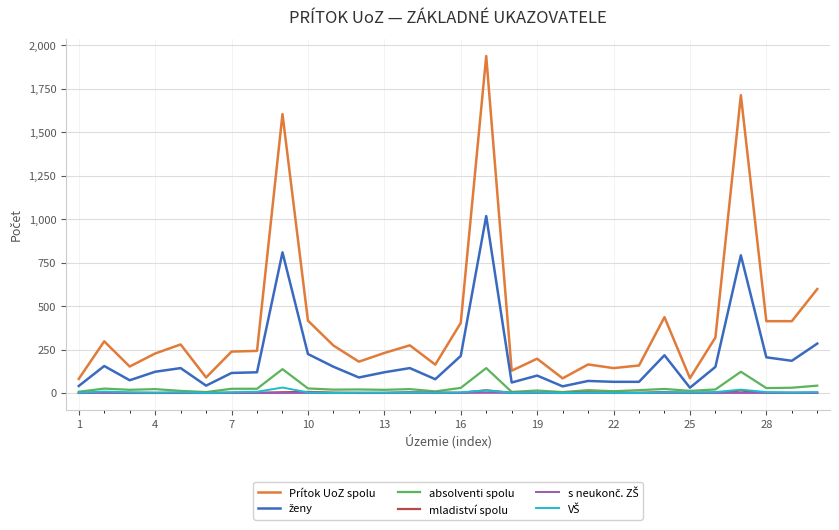

Which series has the largest total across all categories?

Prítok UoZ spolu